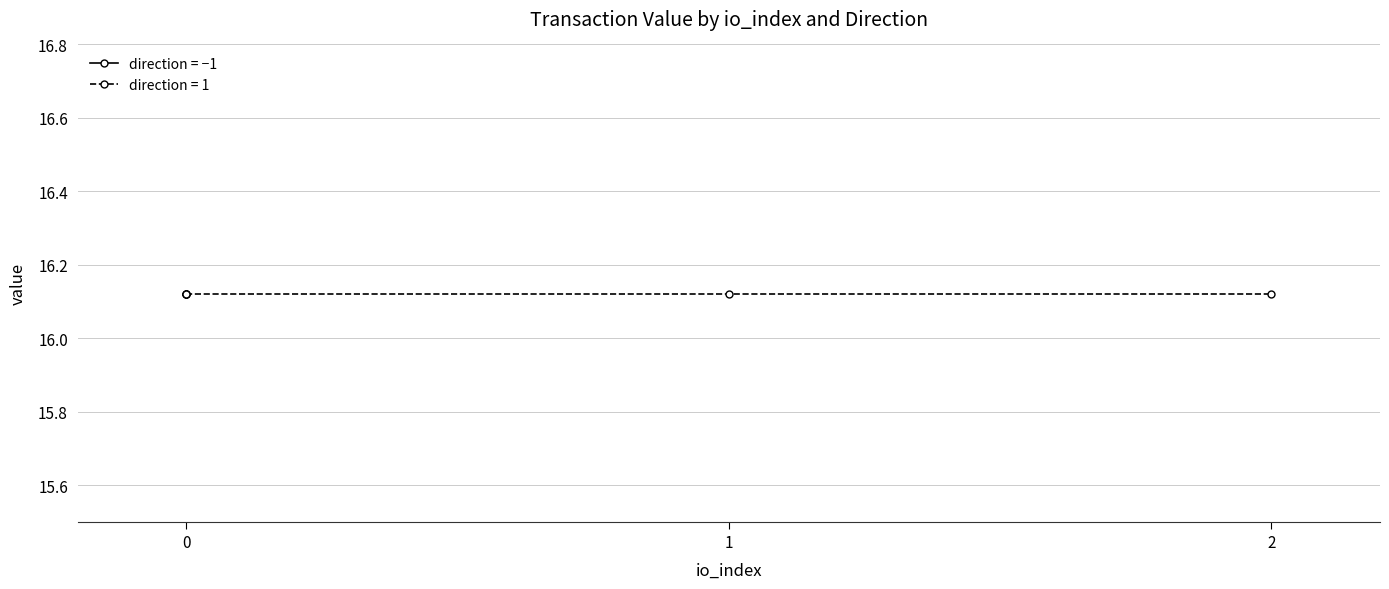

Reading left to right, list all the values displayed in this chart.

io_index: -1=0.0	-1=0.0	-1=0.0	1=0.0	1=2.0	1=1.0
value: -1=16.1	-1=16.1	-1=16.1	1=16.1	1=16.1	1=16.1